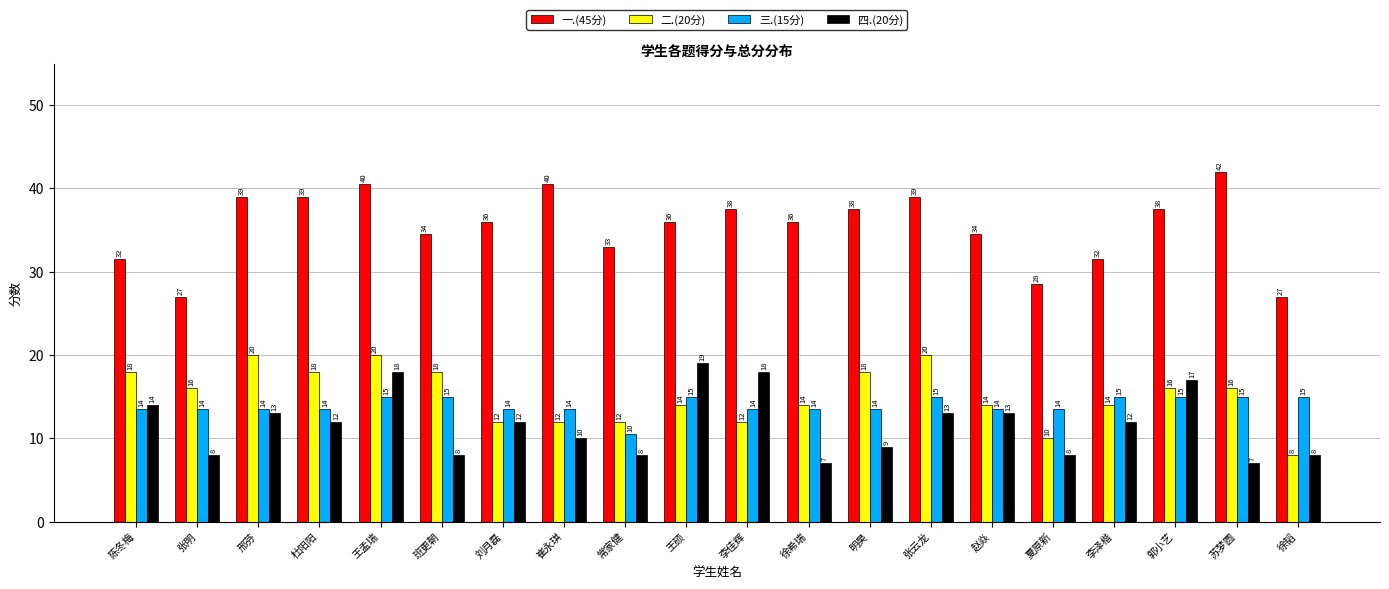

Which category has the highest value in the 一.(45分) series?

苏梦圆